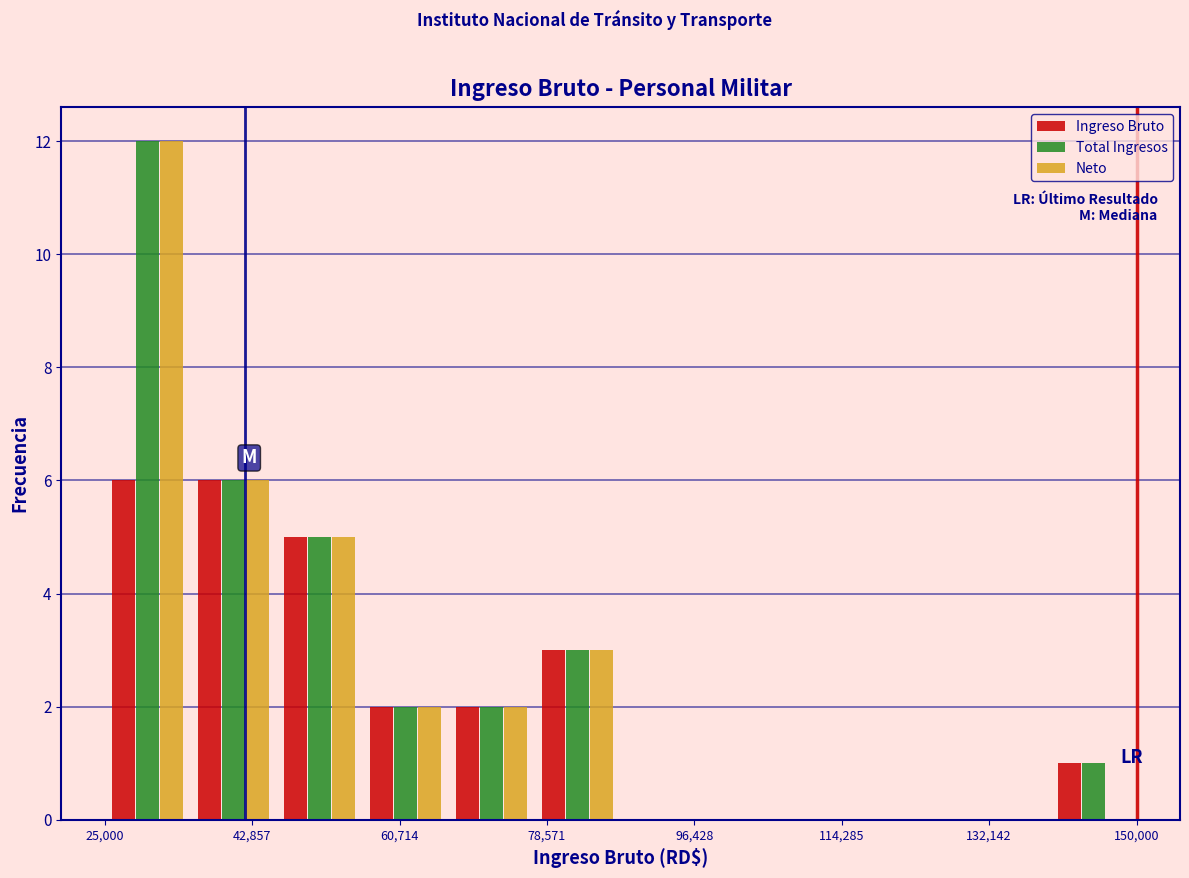

What is the height of the Total Ingresos bar covering 36000 to 46000 on the x-axis? Neither the bar edges nor the heights are printed on the chart, so give them approximately, as read against the axes.

6